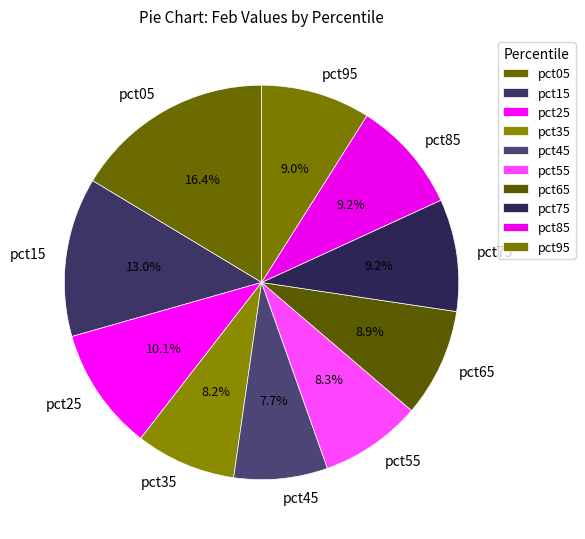

Which slice is the largest?

pct05